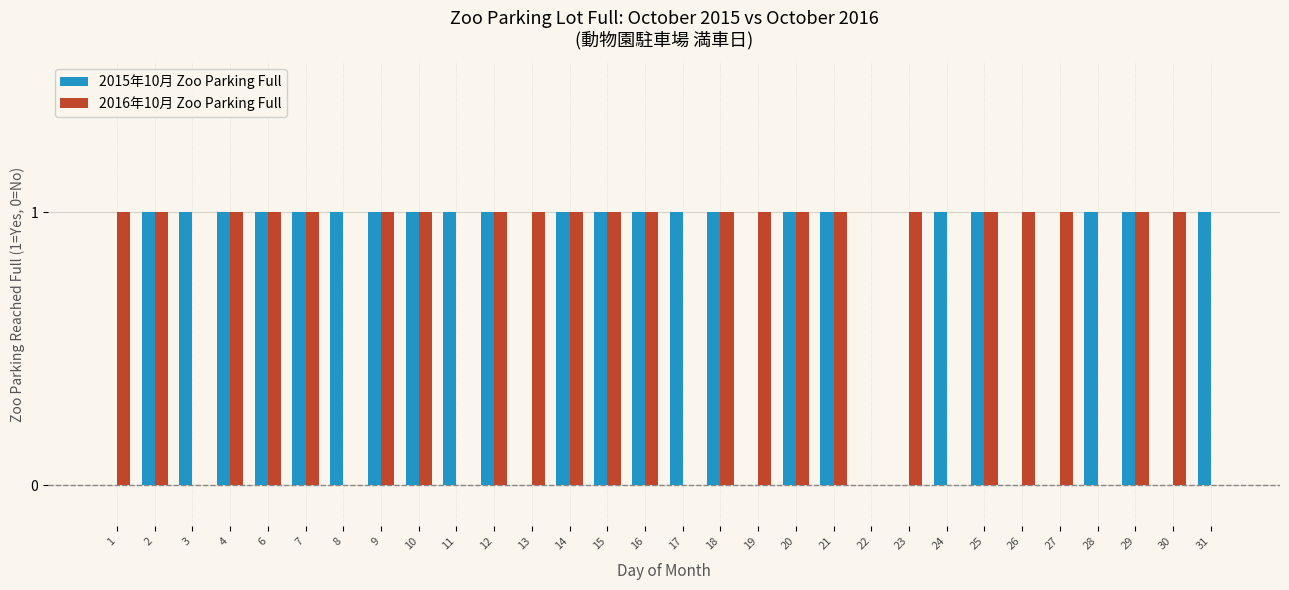

What is the difference between the 2016年10月 Zoo Parking Full values at 8 and 18?

1